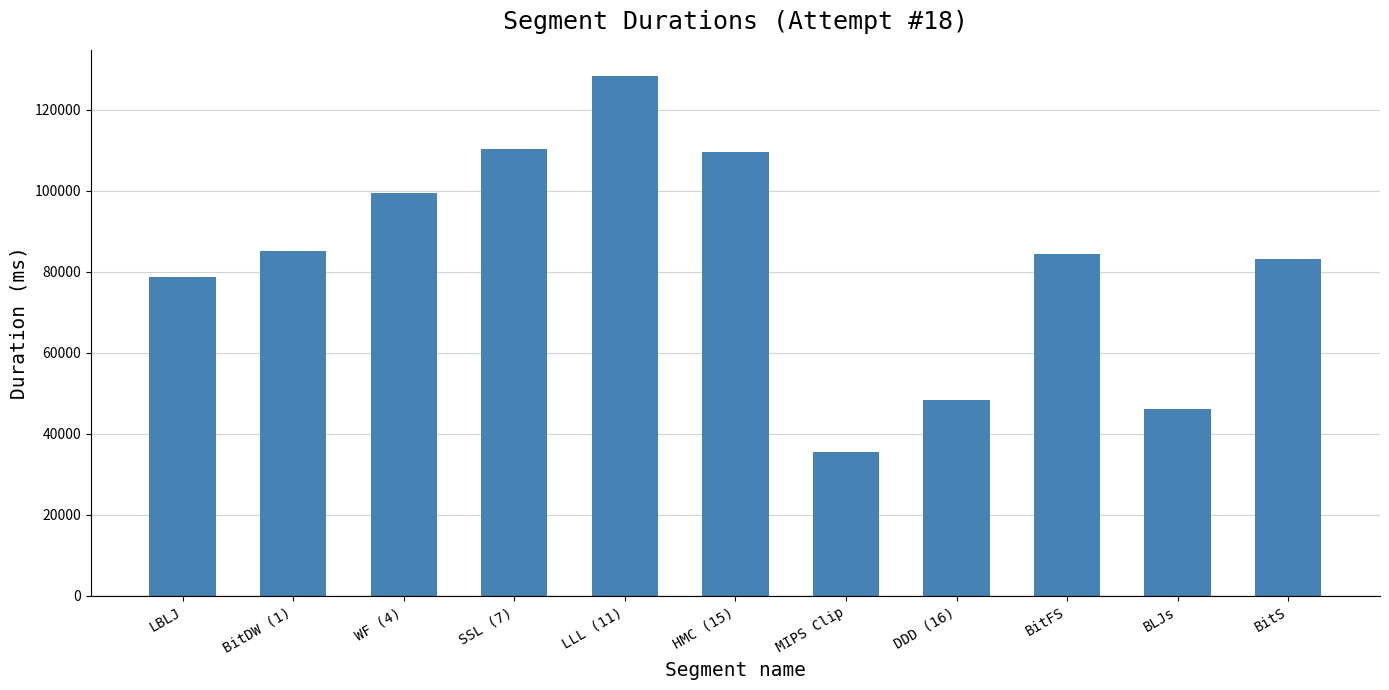

What is the change in value from BitDW (1) to HMC (15)?

+24335